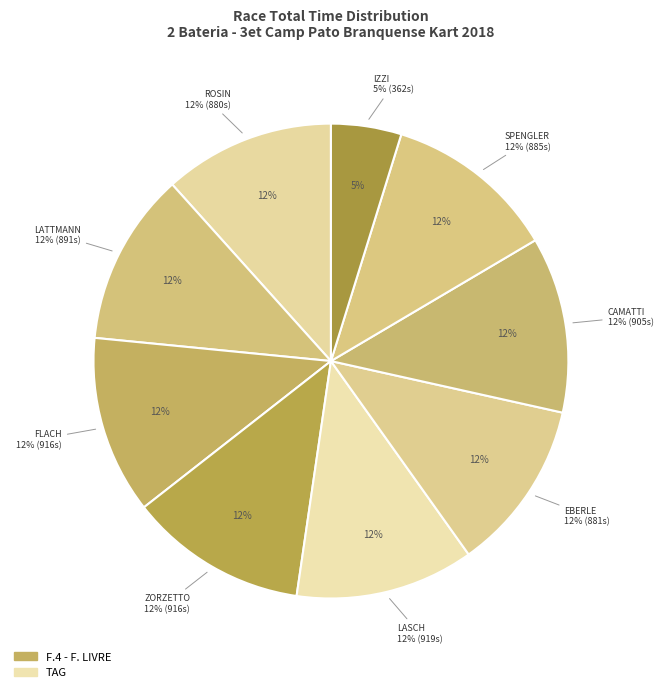

Between JOSE M ZORZETTO and GUILHERME FLACH, which is larger?

JOSE M ZORZETTO